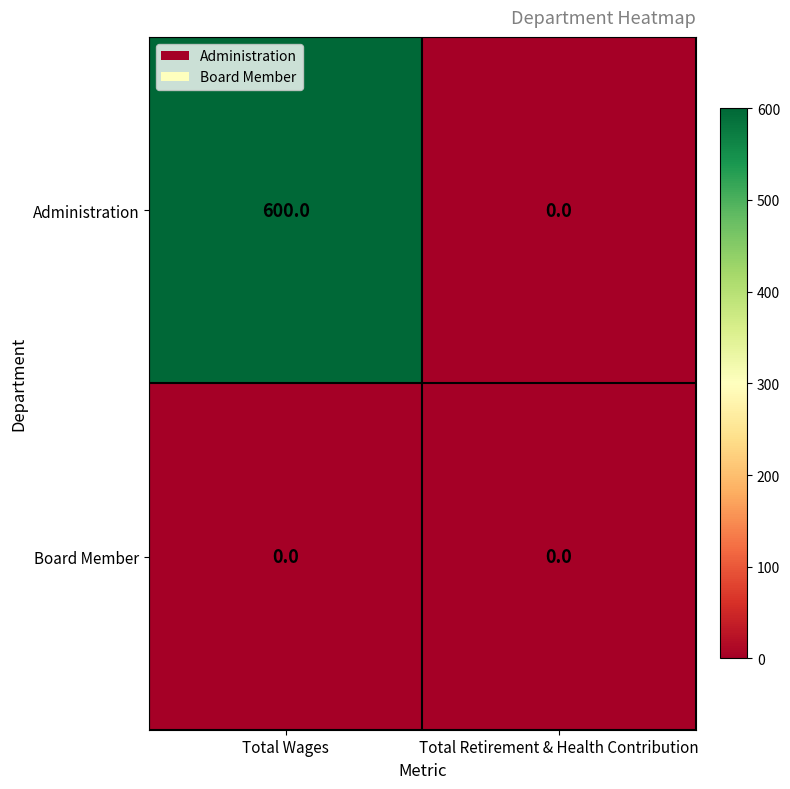

List the series in order of their overall mean, highest first.

Administration, Board Member